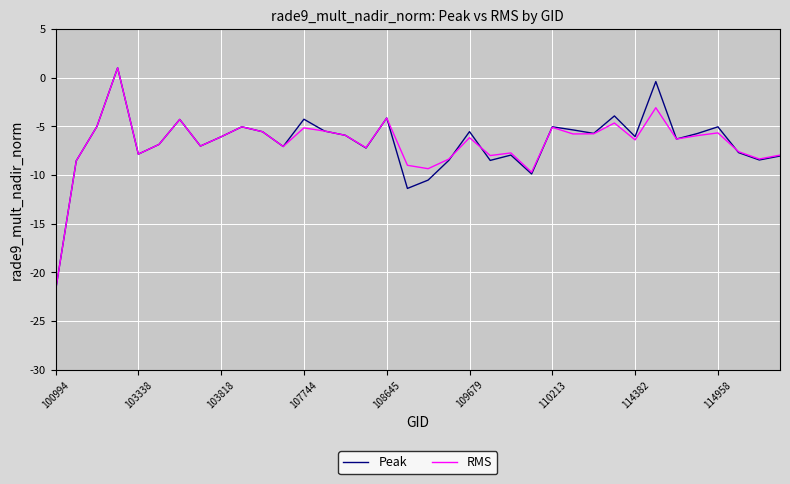

What is the highest value of the Peak series?

1.0